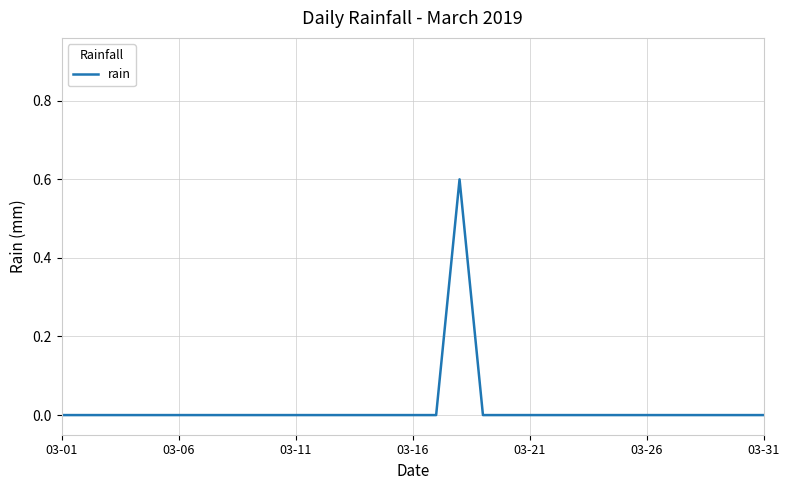

What is the difference between the maximum and minimum values?

0.6